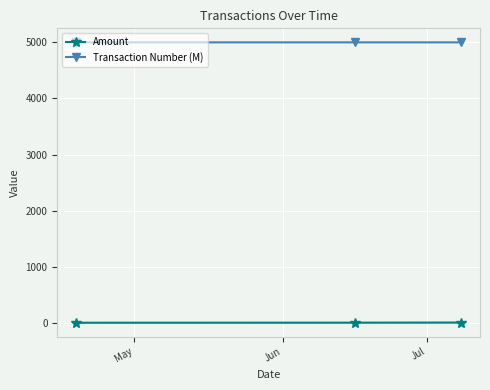

What is the highest value of the Transaction Number (M) series?

5000.1